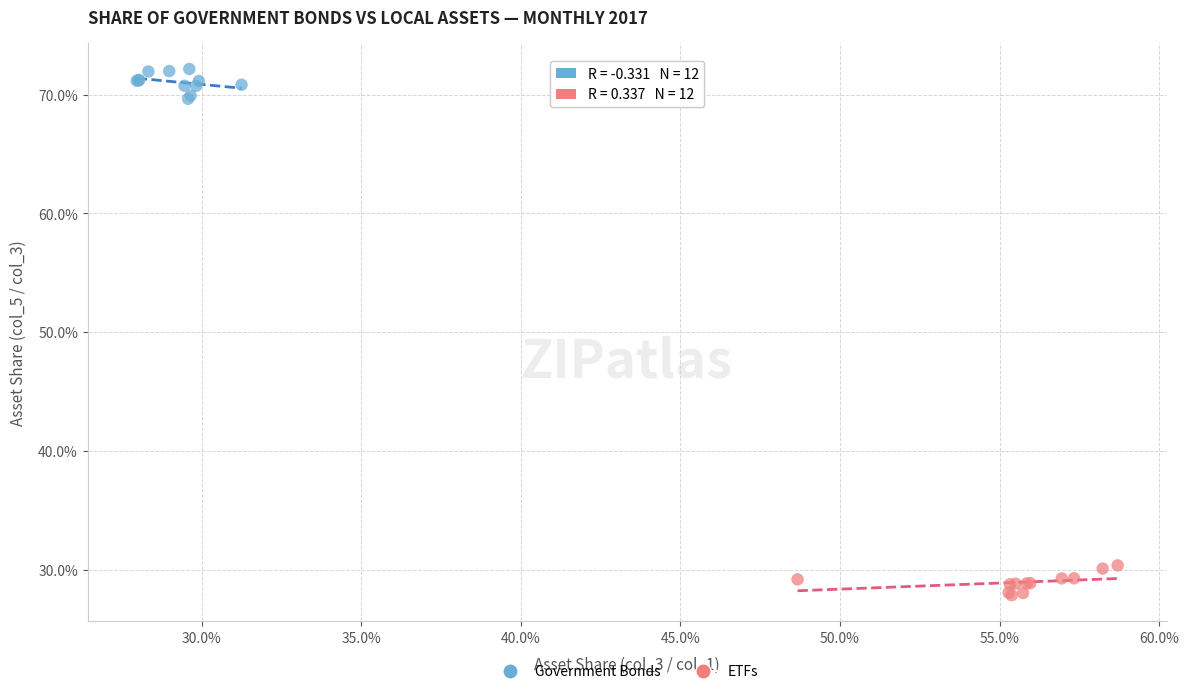

Which series contains the lowest Y value?

ETFs